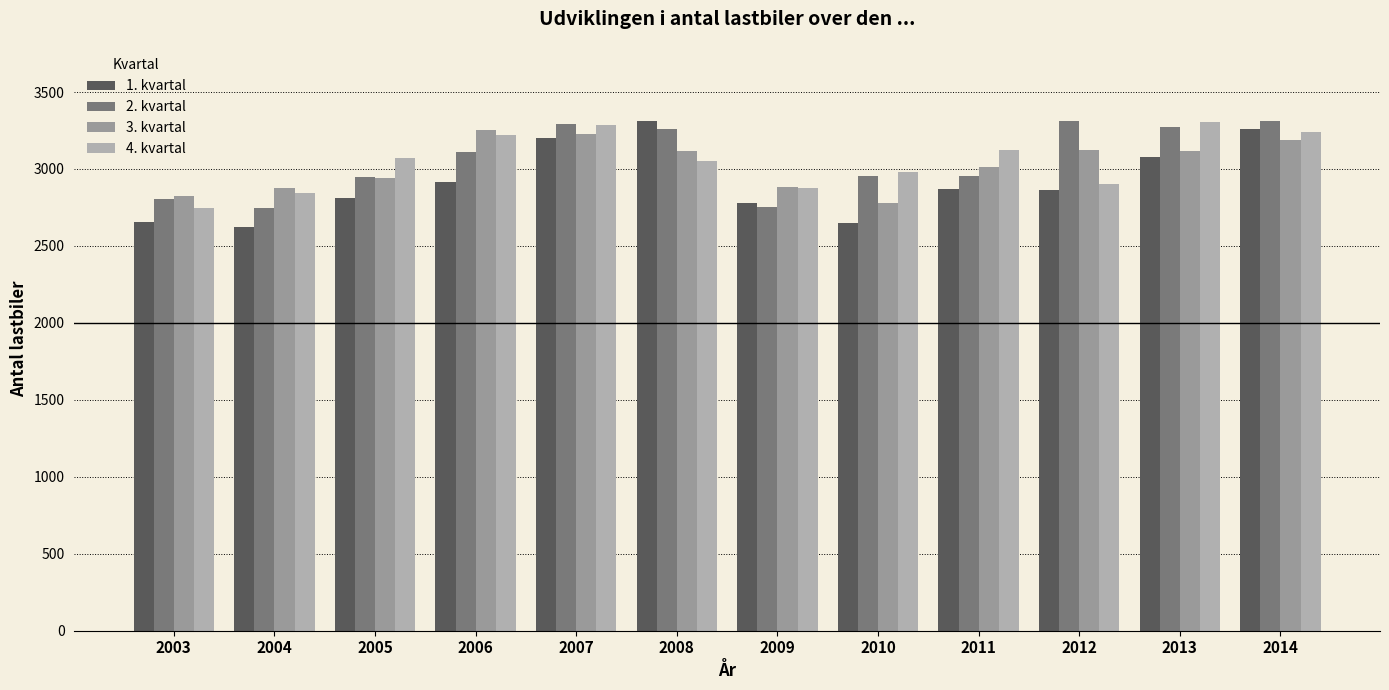

What are all the series names shown in the legend?

1. kvartal, 2. kvartal, 3. kvartal, 4. kvartal